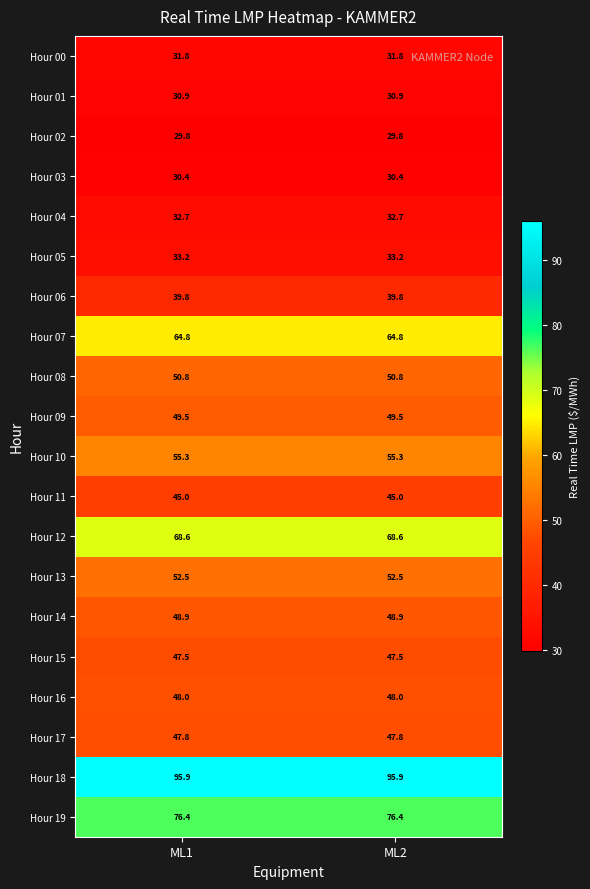

What is the sum of the Hour 11 values at ML2 and ML1?

90.0